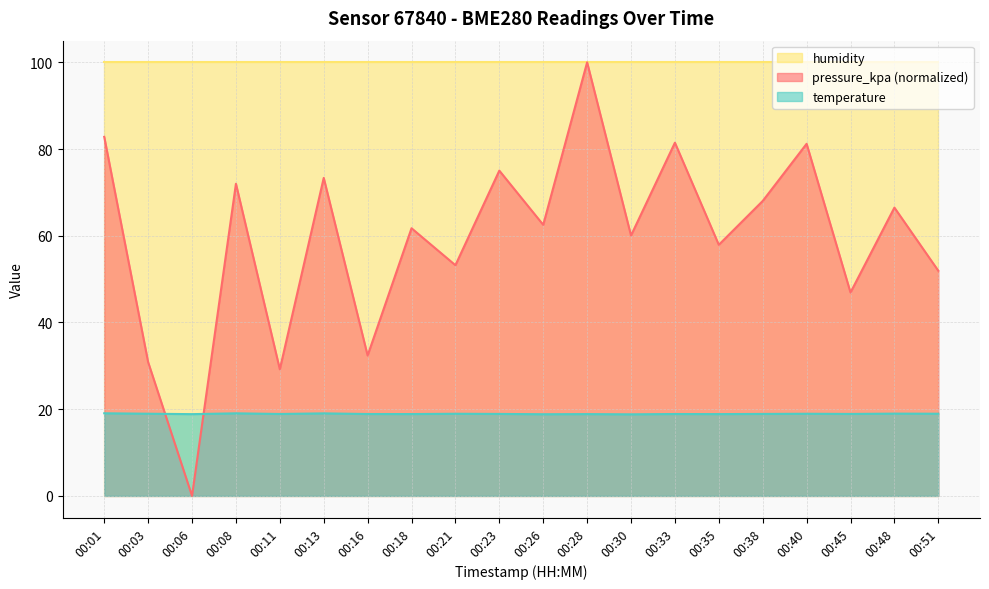

What is the minimum value for temperature?

18.8